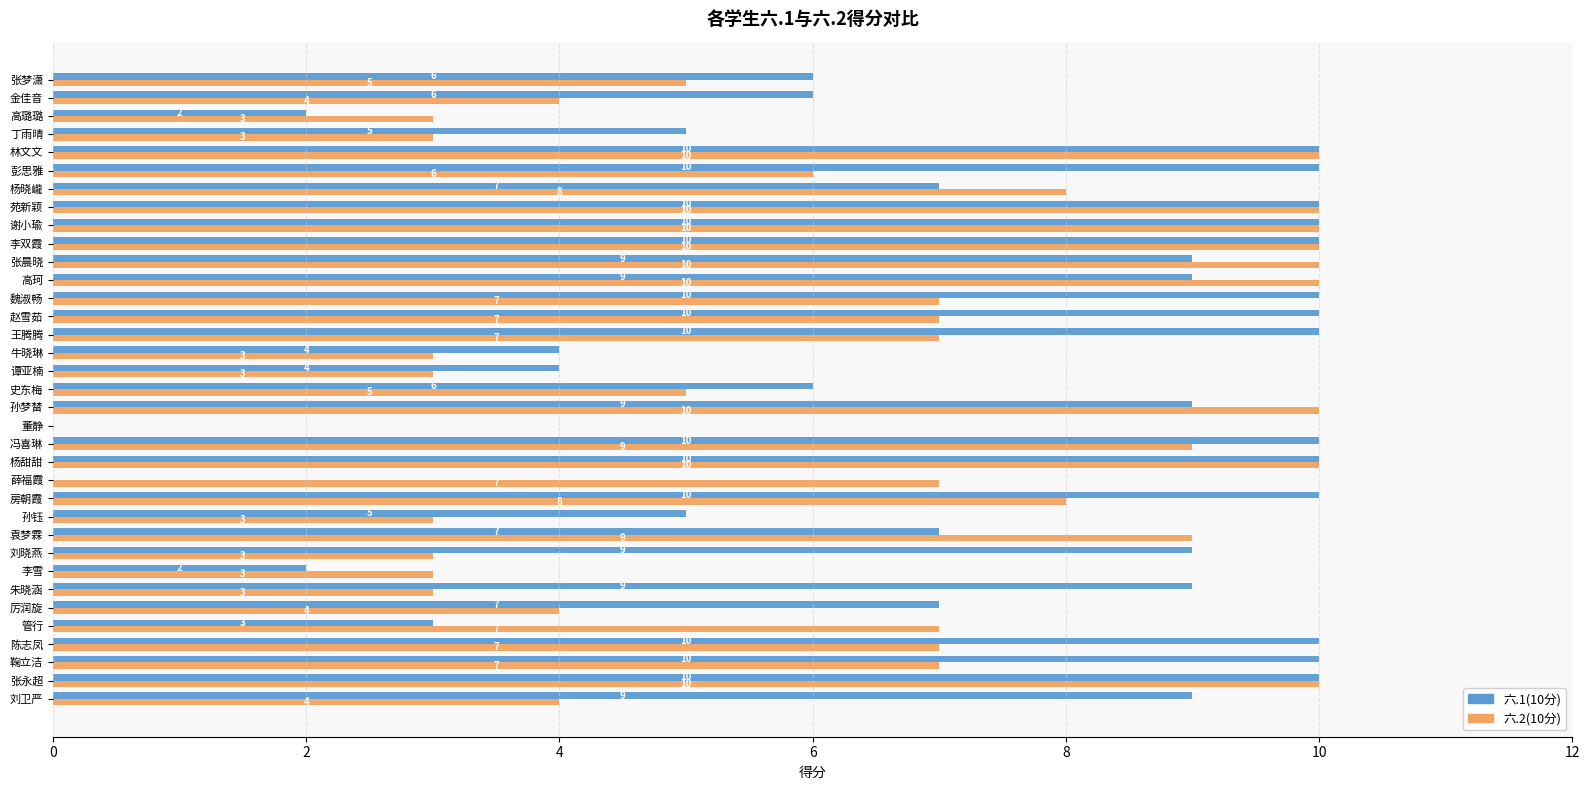

What is the total value across all series at 彭思雅?

16